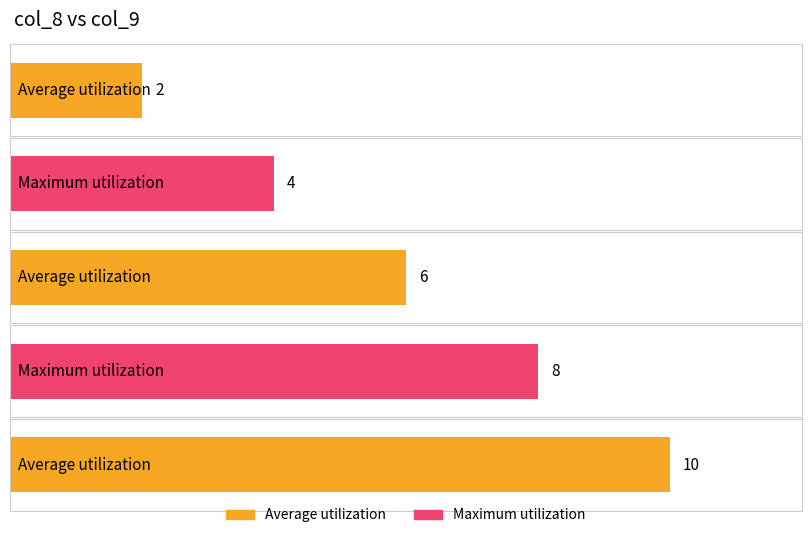

Reading right to left, list all the values displayed in this chart.

9=10	7=8	5=6	3=4	1=2